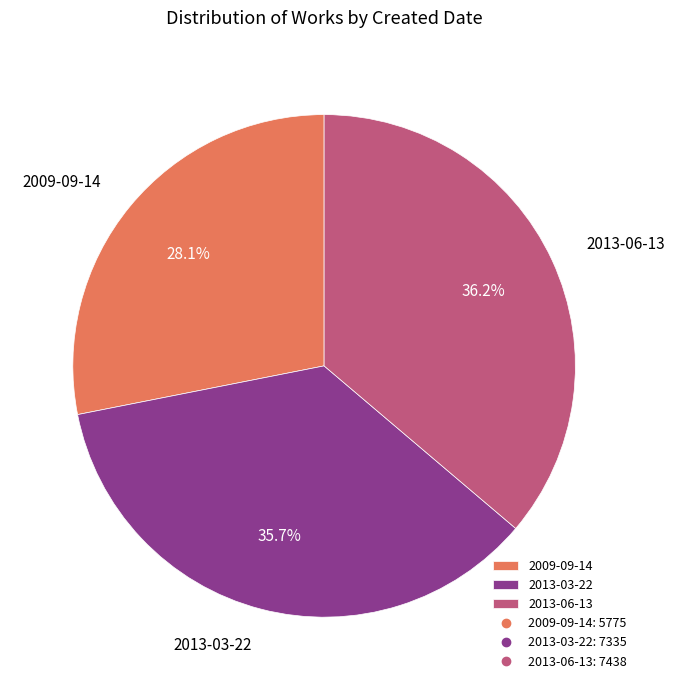

The 2013-03-22 slice represents 36% of the pie. True or false?

True